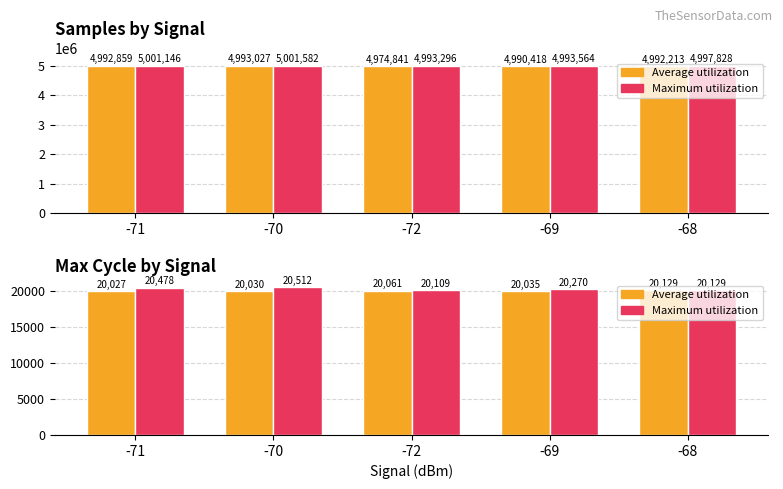

What position from the right is -70?

4